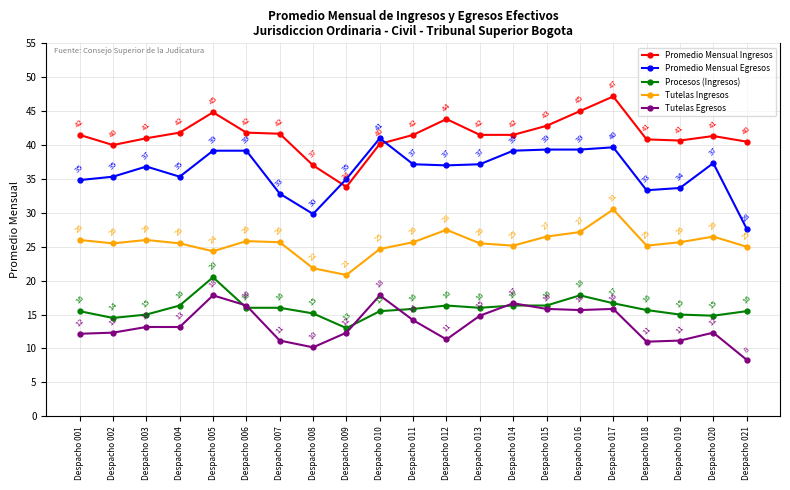

True or false: Procesos (Ingresos) and Tutelas Ingresos cross at least once.

False